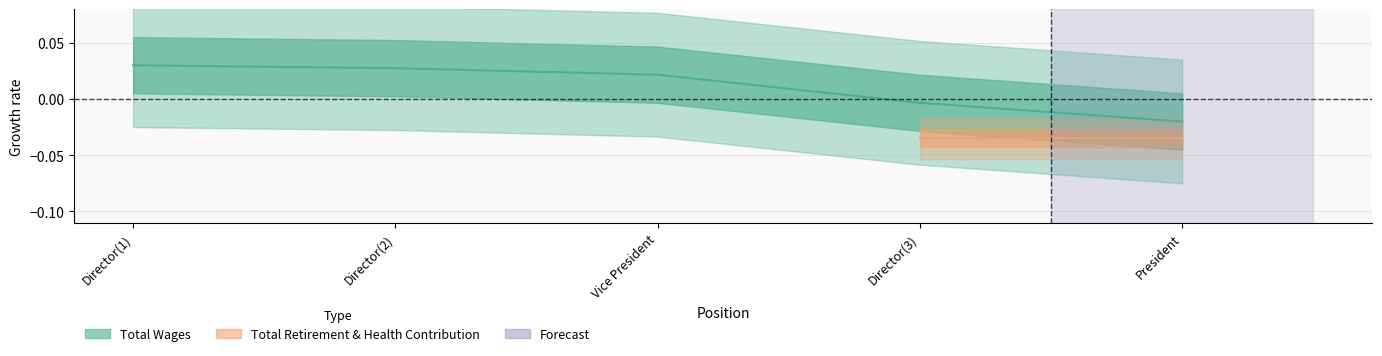

Rank the categories by value from lowest to highest.

President, Director(3), Vice President, Director(2), Director(1)